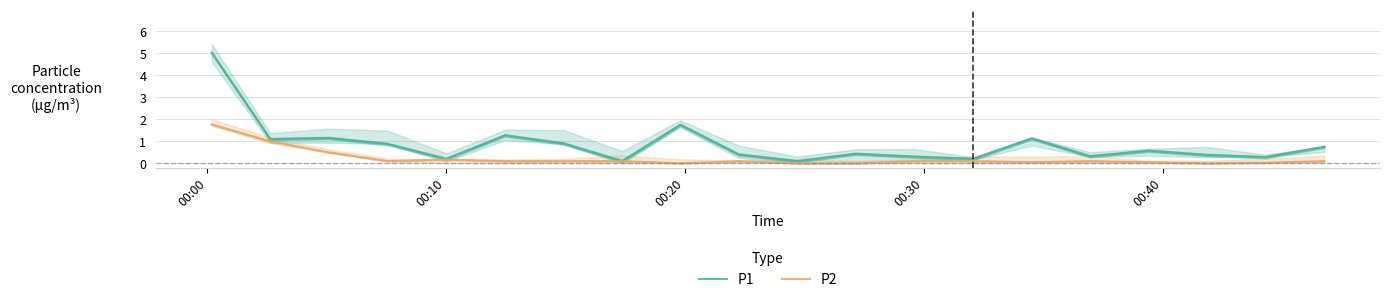

Does the chart have visible grid lines?

Yes